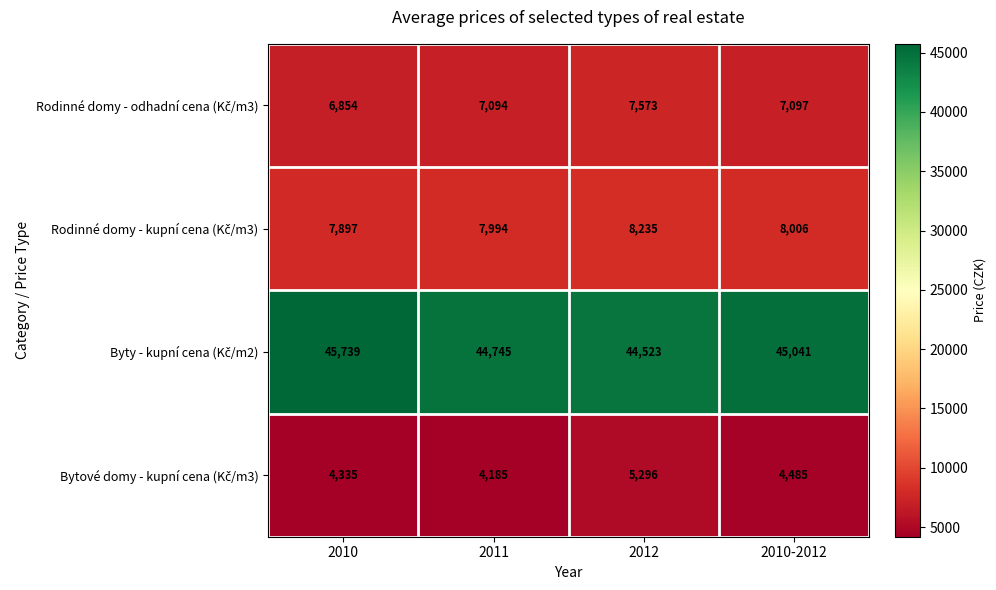

At which category is the sum across all series the highest?

2012